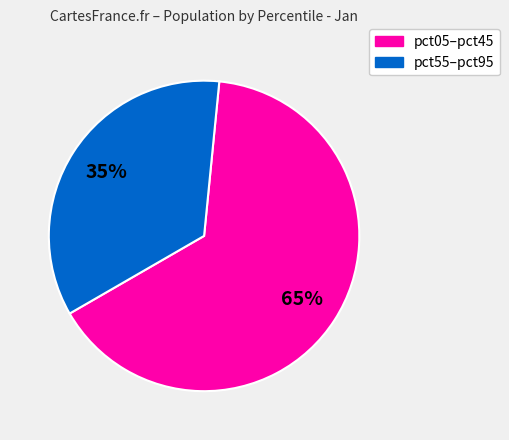

To the nearest percent, what is the difference between the largest and smallest slice percentages?

30%